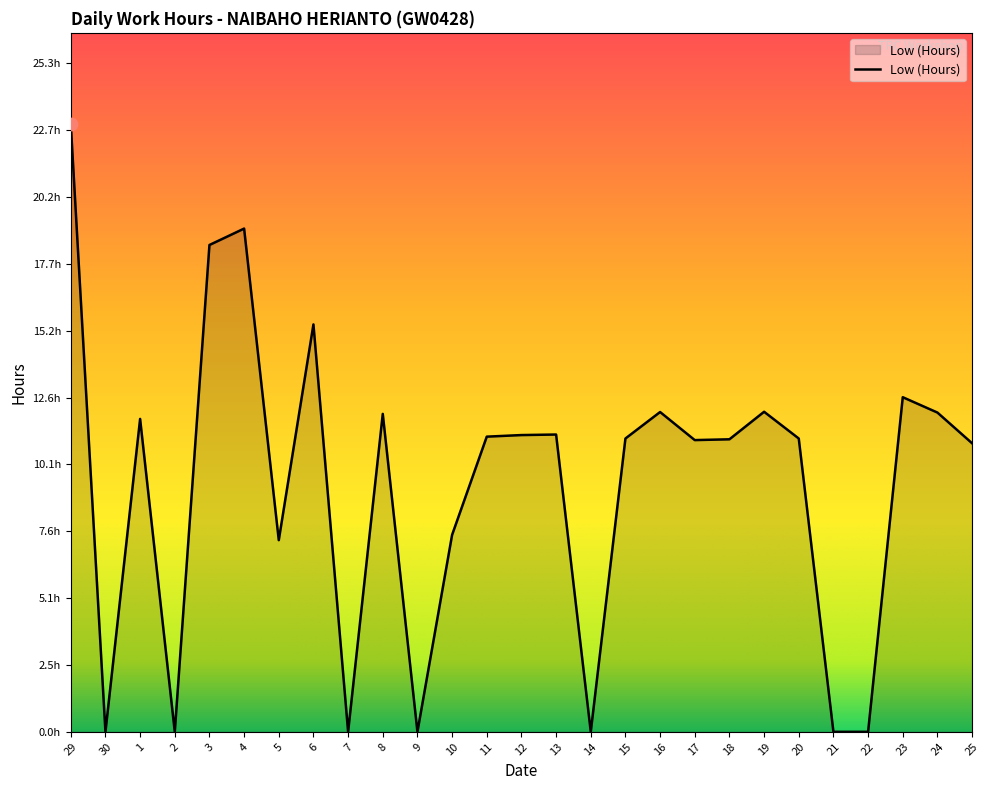

Approximately how many times larger is the value at 29 compared to 5?

3.2